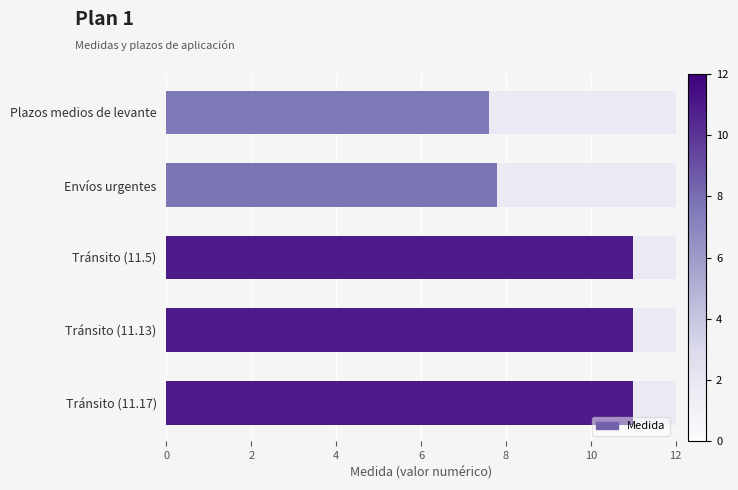

What is the ratio of the value at Tránsito (11.13) to the value at Tránsito (11.17)?

1.0